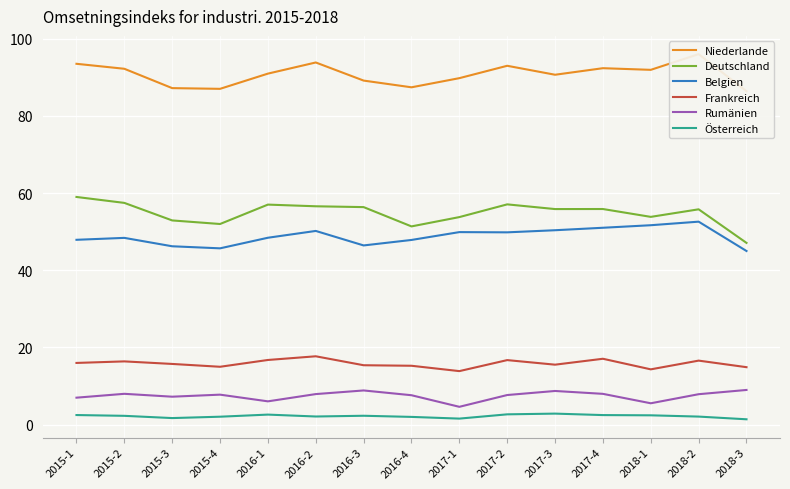

Is the value of Österreich at 2018-1 greater than the value of Belgien at 2015-4?

No